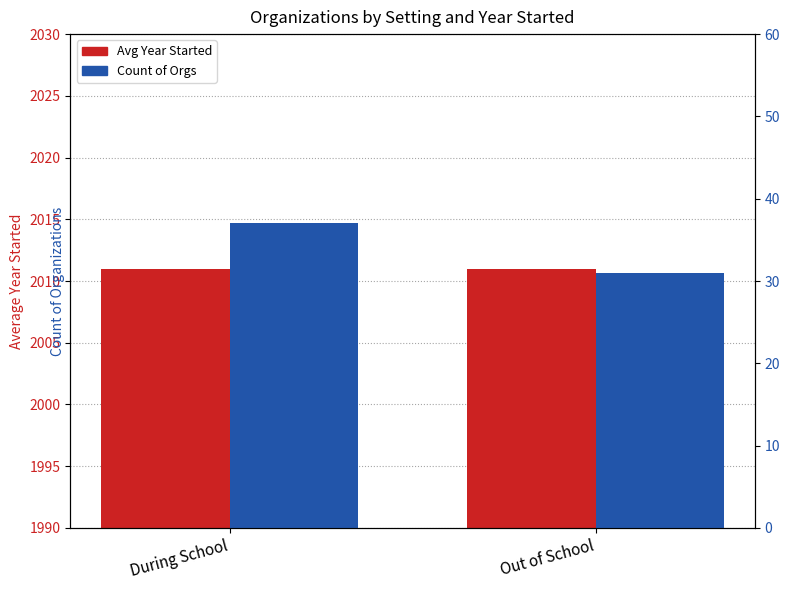

What value does the Count of Orgs series have at During School?

37